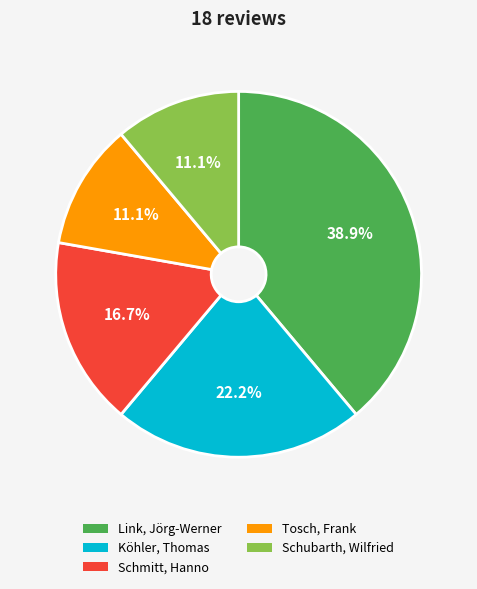

Is there a majority slice in this chart?

No